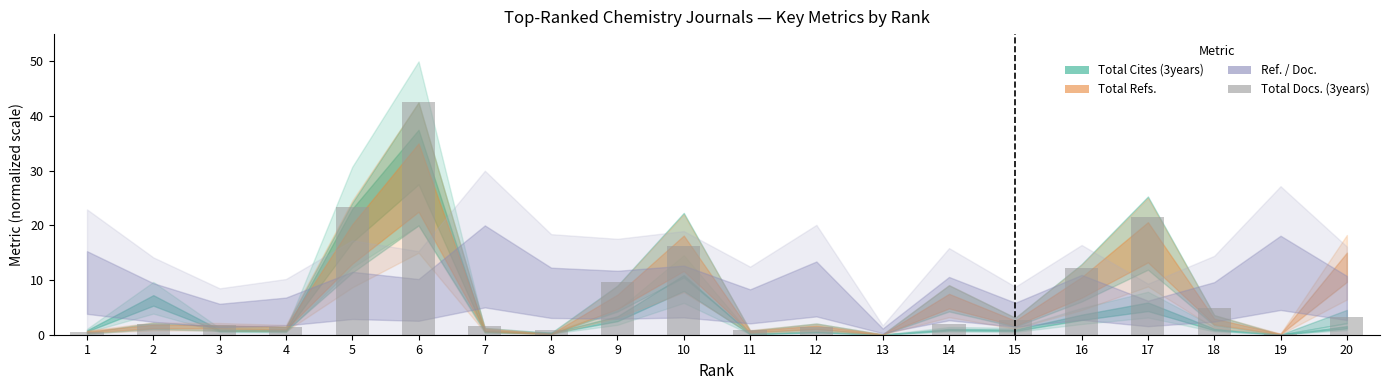

The chart shows a value of 23.3 at 5. True or false?

True